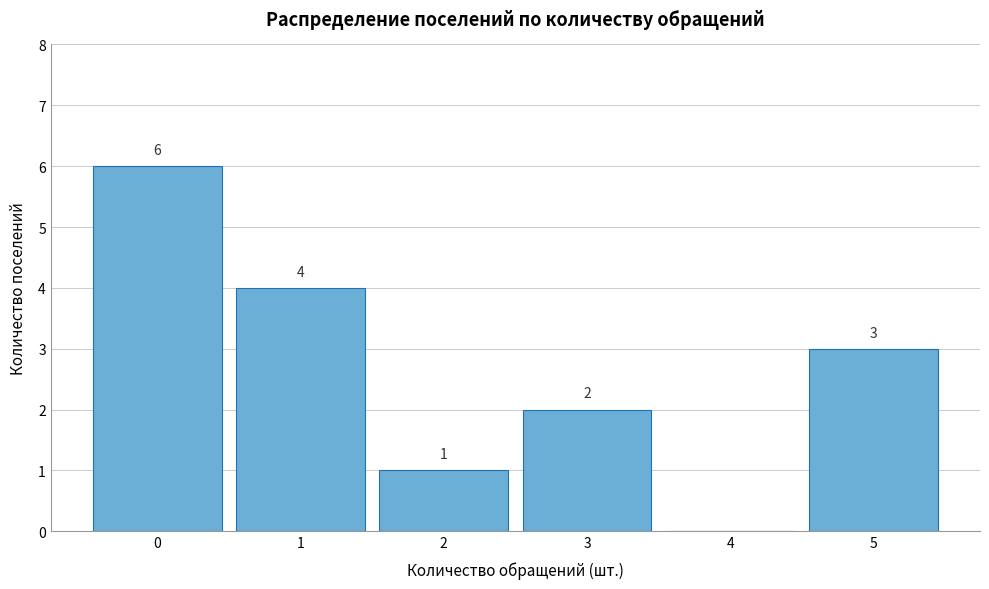

Reading left to right, extract all data points from this chart.

0=6	1=4	2=1	3=2	4=0	5=3